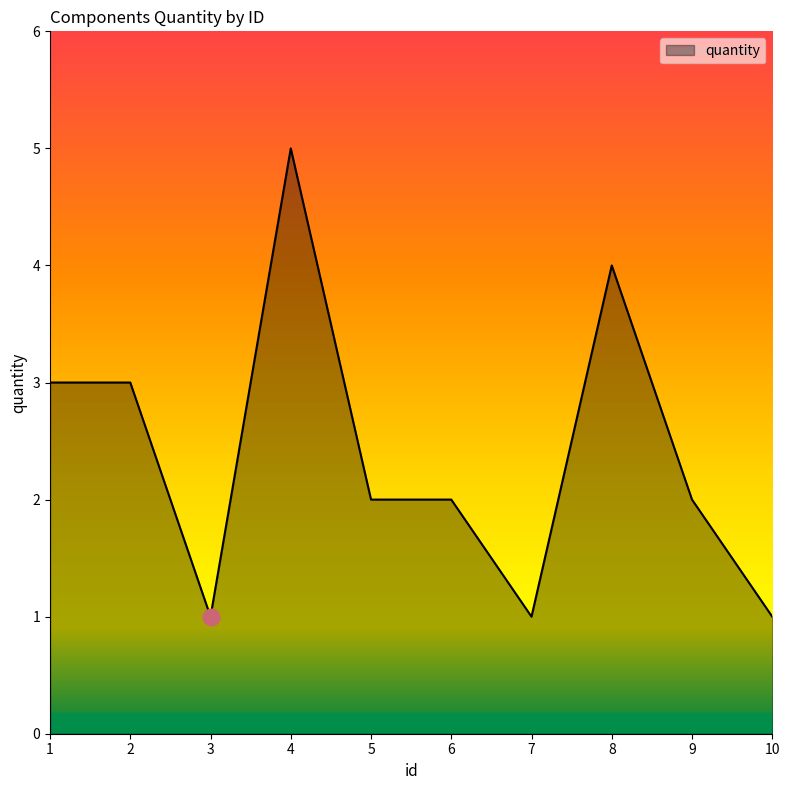

The chart shows a value of 9 at 4. True or false?

False